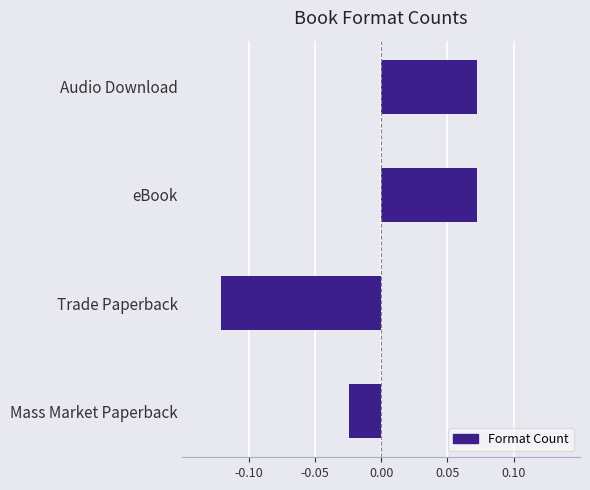

What position from the top is Mass Market Paperback?

4